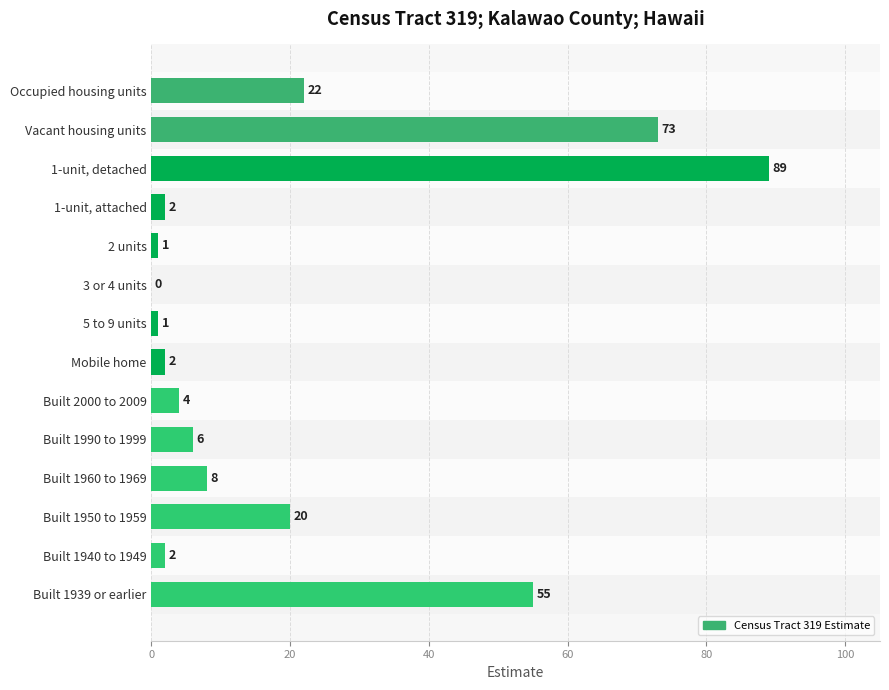

What is the change in value from Vacant housing units to Built 2000 to 2009?

-69